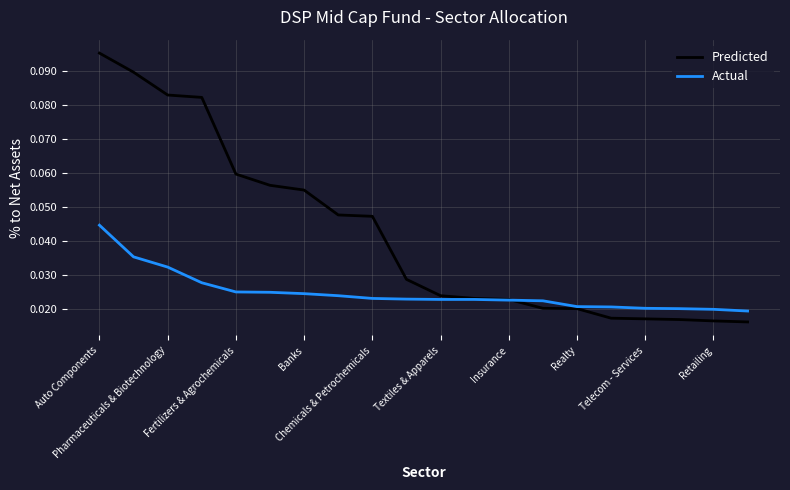

After their last crossing, which series has the higher values: Actual or Predicted?

Actual